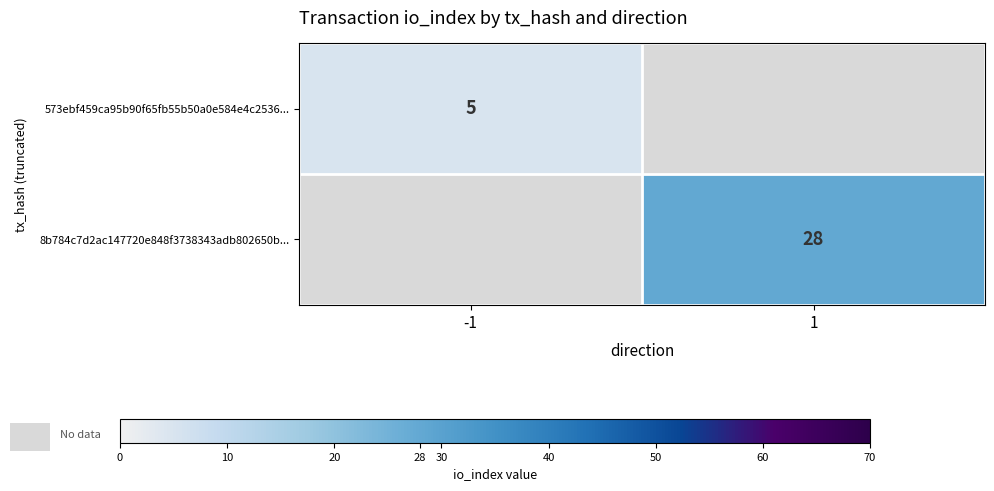

The value of 573ebf459ca95b90f65fb55b50a0e584e4c2536... at -1 is 3. True or false?

False